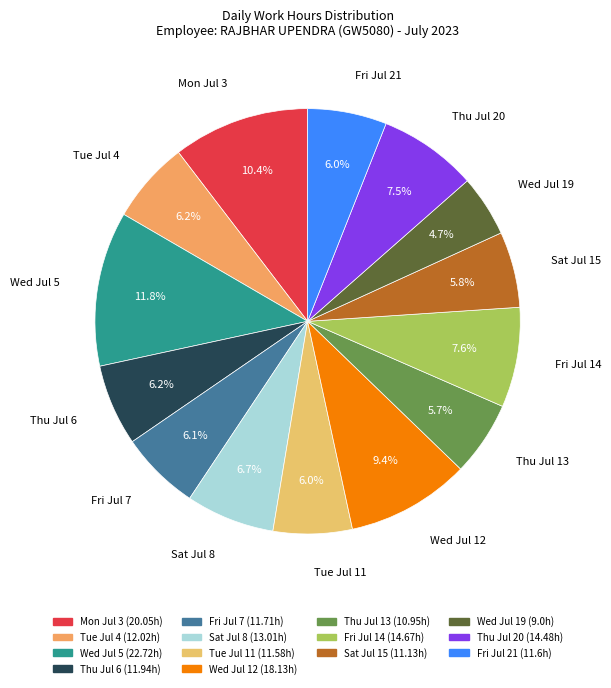

Does Thu Jul 13 represent more than half of the total?

No